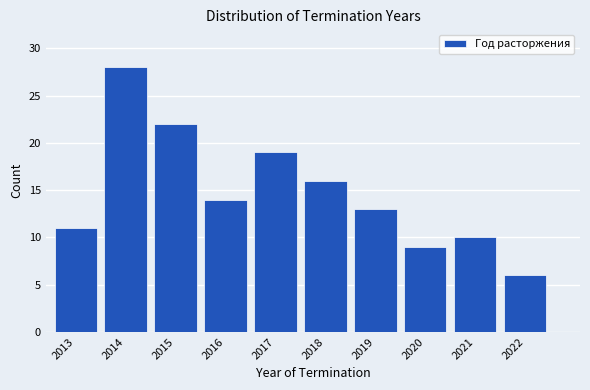

Reading left to right, extract all data points from this chart.

2013=11	2014=28	2015=22	2016=14	2017=19	2018=16	2019=13	2020=9	2021=10	2022=6